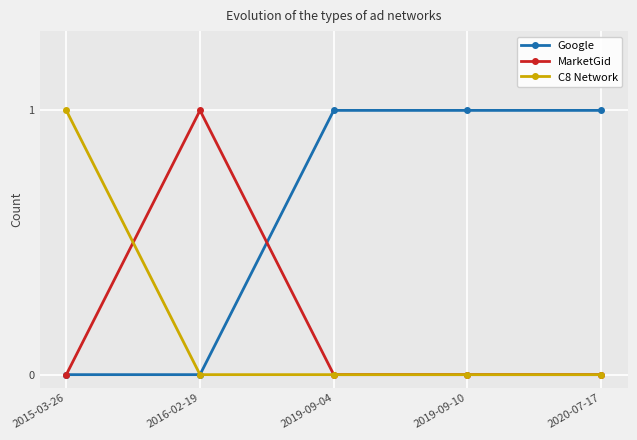

True or false: Google has a value of 2 at 2019-09-10.

False